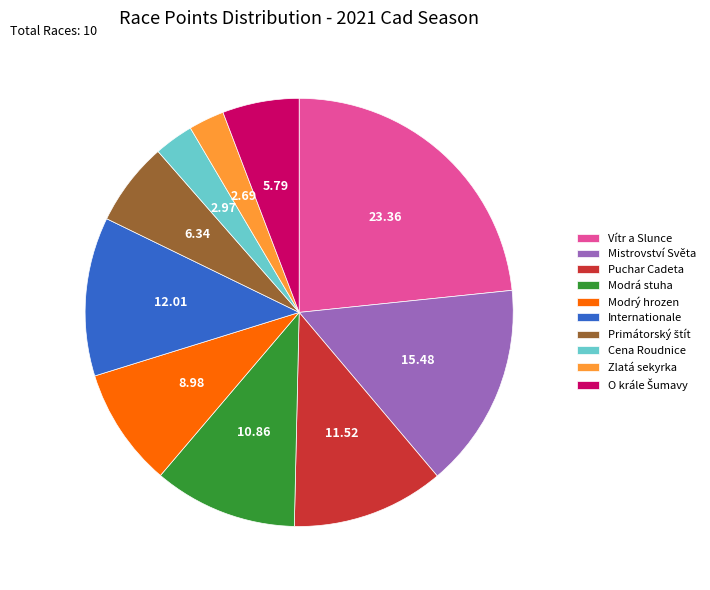

Is the sum of Zlatá sekyrka and Puchar Cadeta greater than half?

No